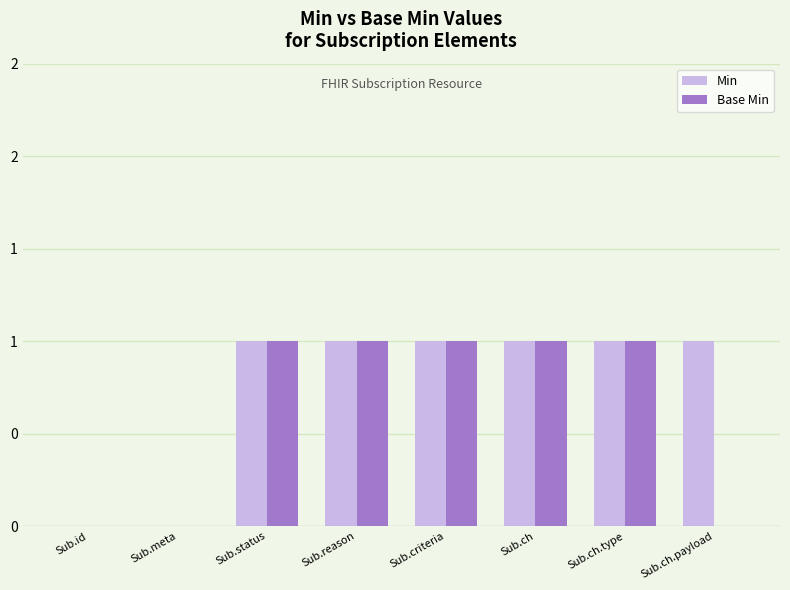

What are all the series names shown in the legend?

Min, Base Min